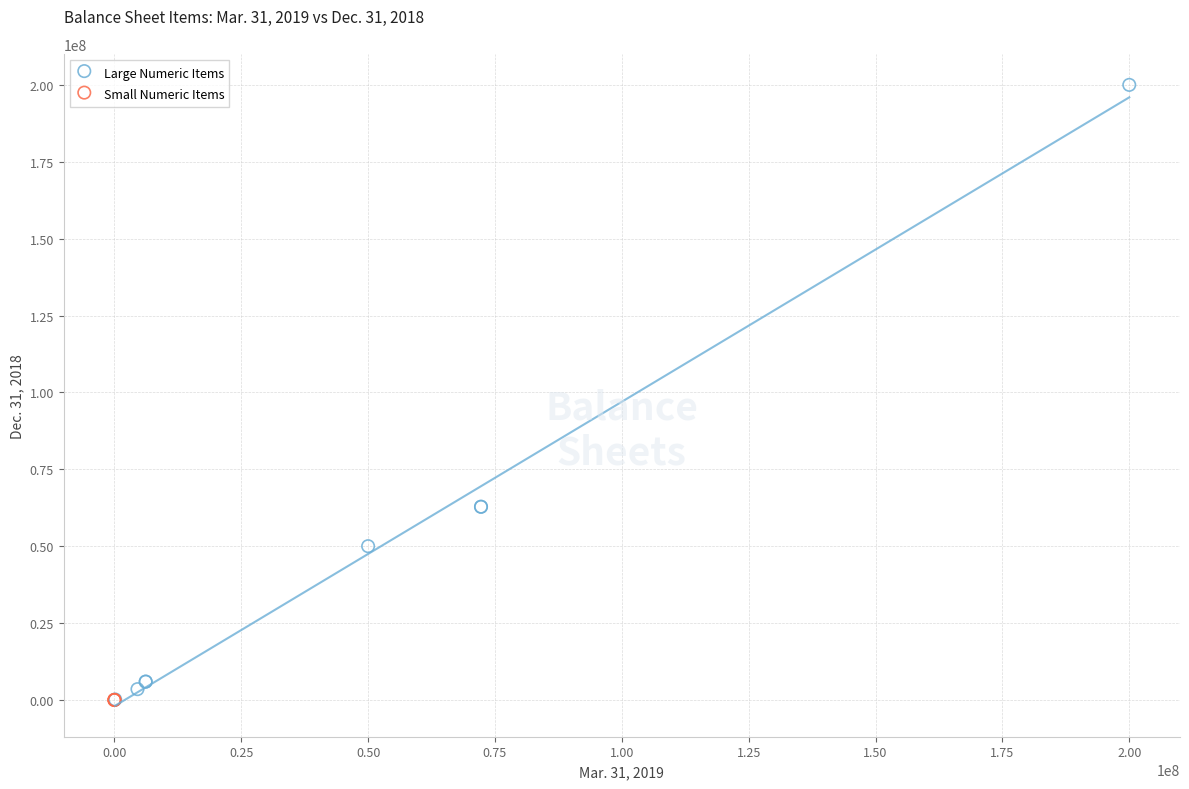

Which series has the widest spread of Y values?

Large Numeric Items